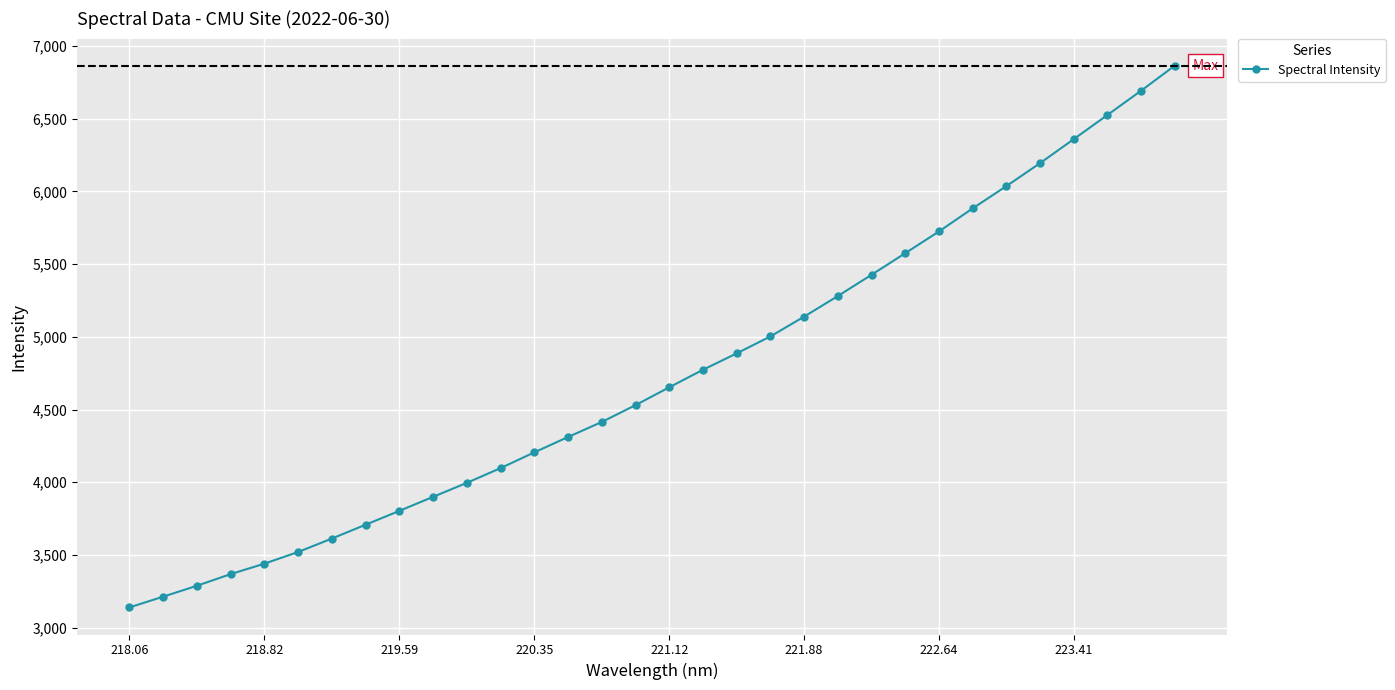

What is the greatest value displayed?

6863.7